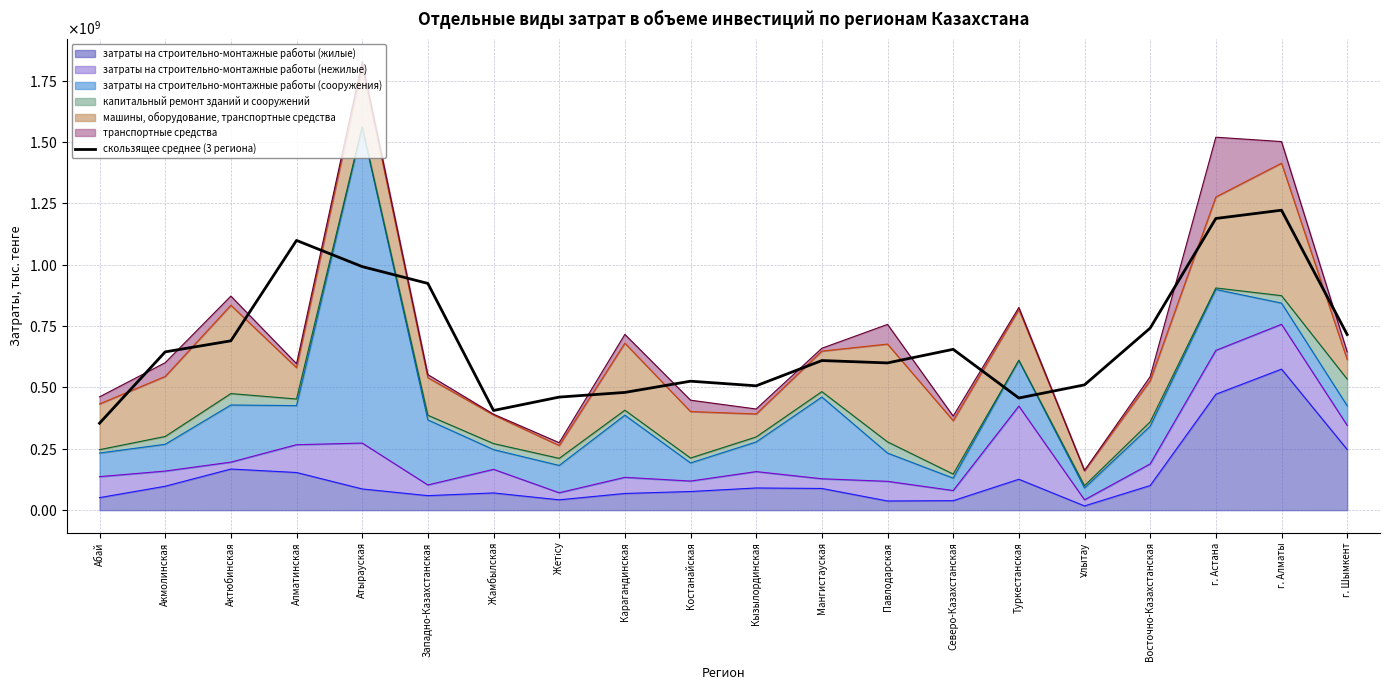

The value at Алматинская is 1098709057.3. True or false?

True